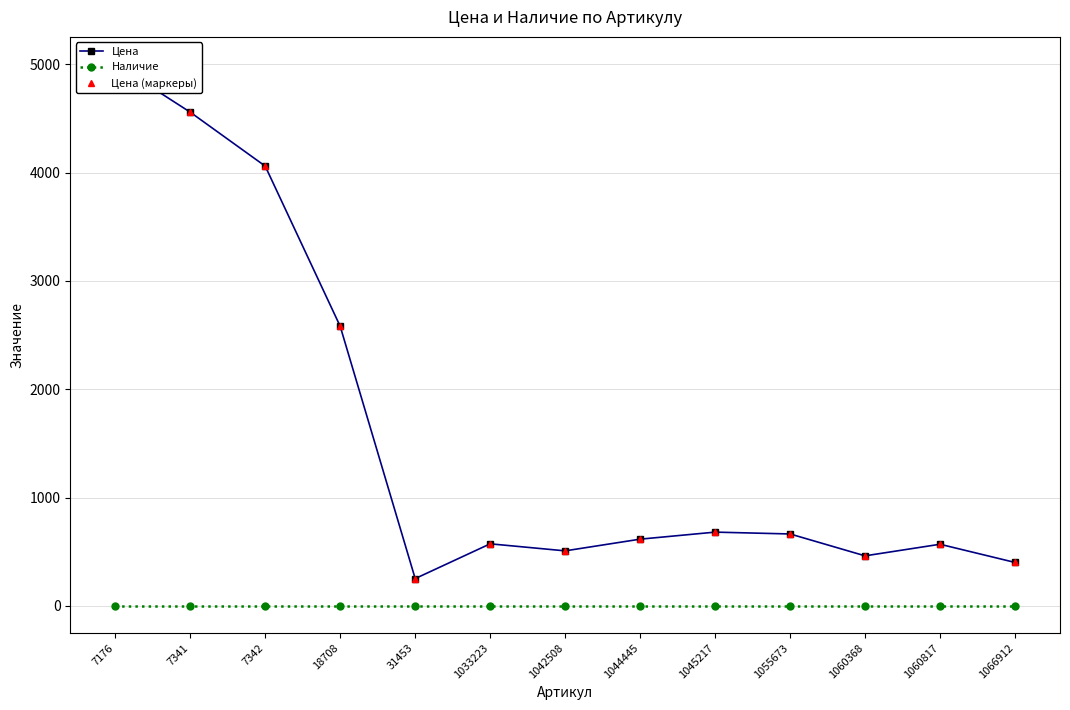

Reading left to right, extract all data points from this chart.

Цена: 7176=5003	7341=4558	7342=4060	18708=2581	31453=252	1033223=573	1042508=508	1044445=616	1045217=681	1055673=664	1060368=462	1060817=569	1066912=401
Наличие: 7176=0	7341=0	7342=0	18708=0	31453=0	1033223=0	1042508=0	1044445=0	1045217=0	1055673=0	1060368=0	1060817=0	1066912=0
Цена (маркеры): 7176=5003	7341=4558	7342=4060	18708=2581	31453=252	1033223=573	1042508=508	1044445=616	1045217=681	1055673=664	1060368=462	1060817=569	1066912=401